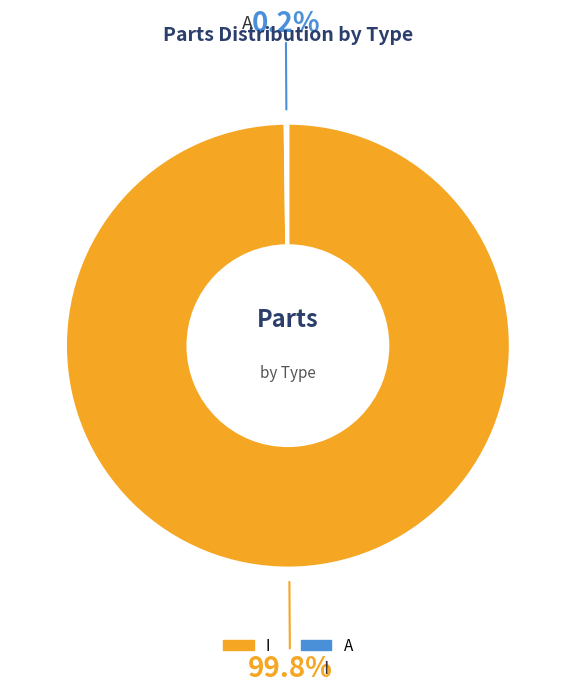

What percentage is NOT represented by I?

0.2%